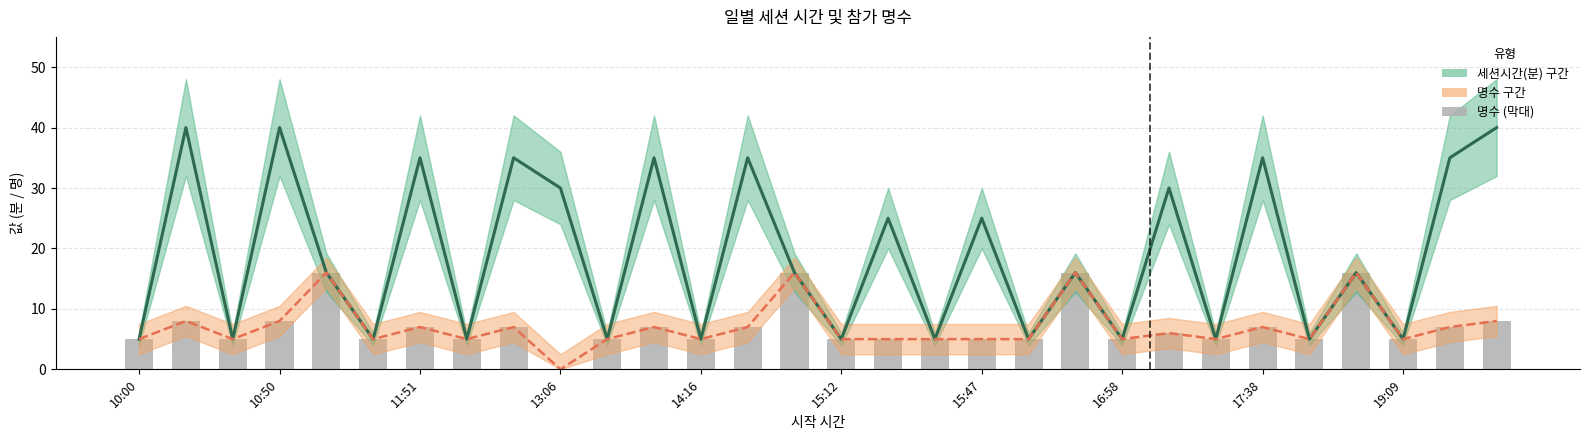

True or false: 세션시간(분) has a value of 5 at 15:12.

True